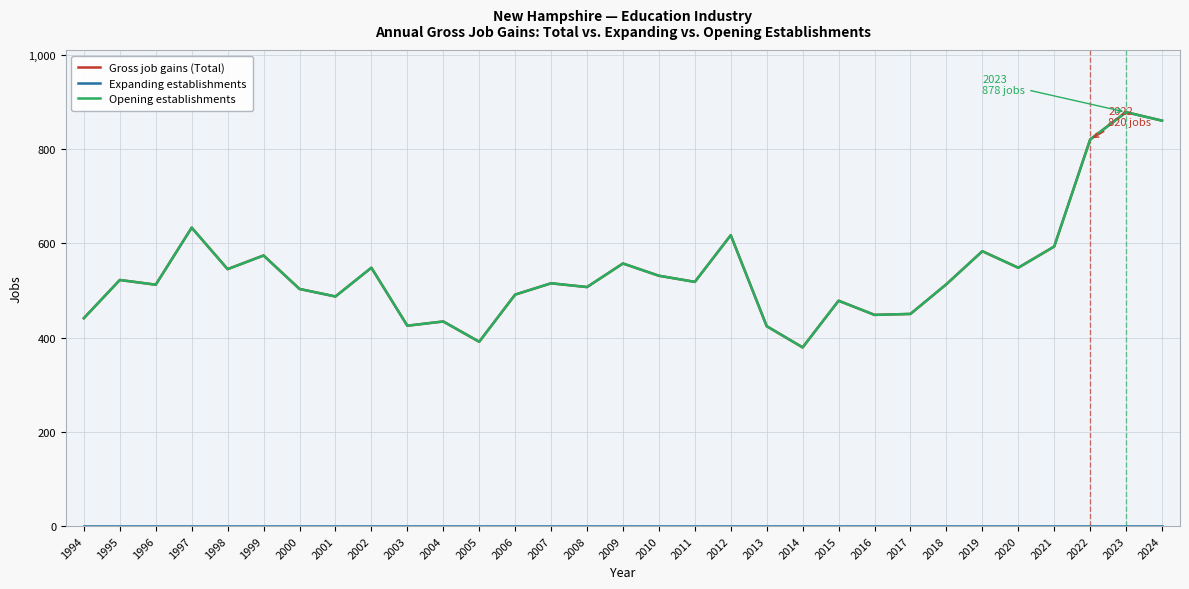

Where is the first local minimum for Opening establishments?

1996